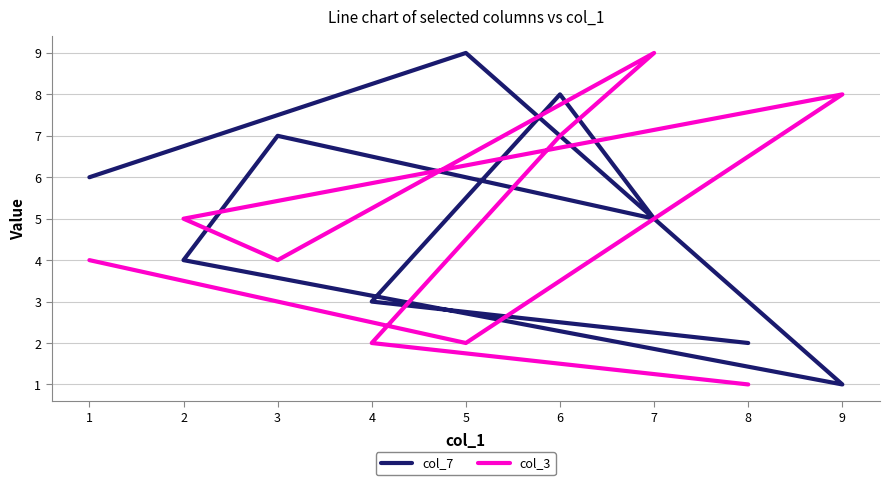

How many lines are shown in the chart?

2